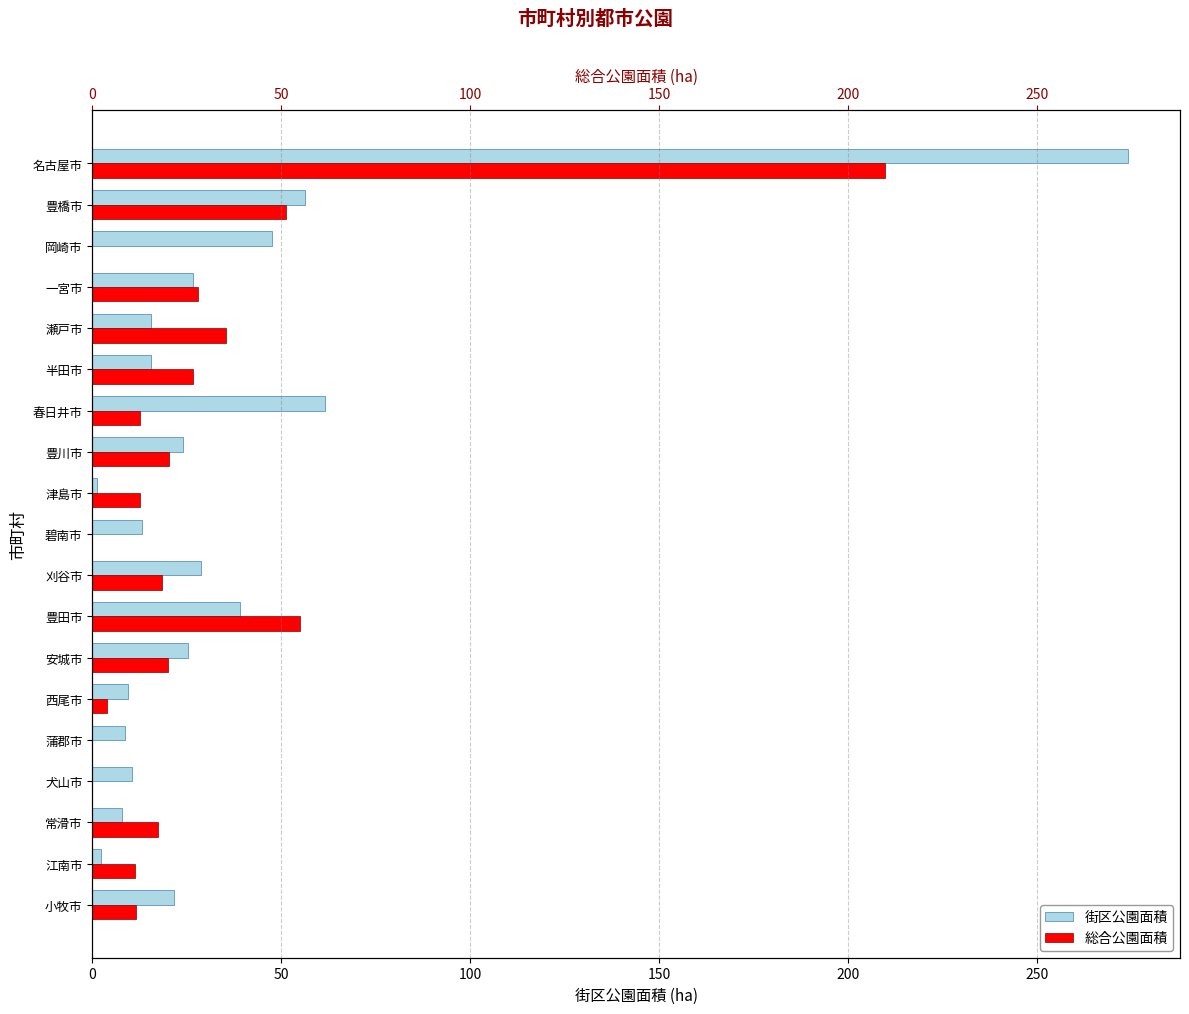

What is the average value of the 街区公園面積 series?

36.3